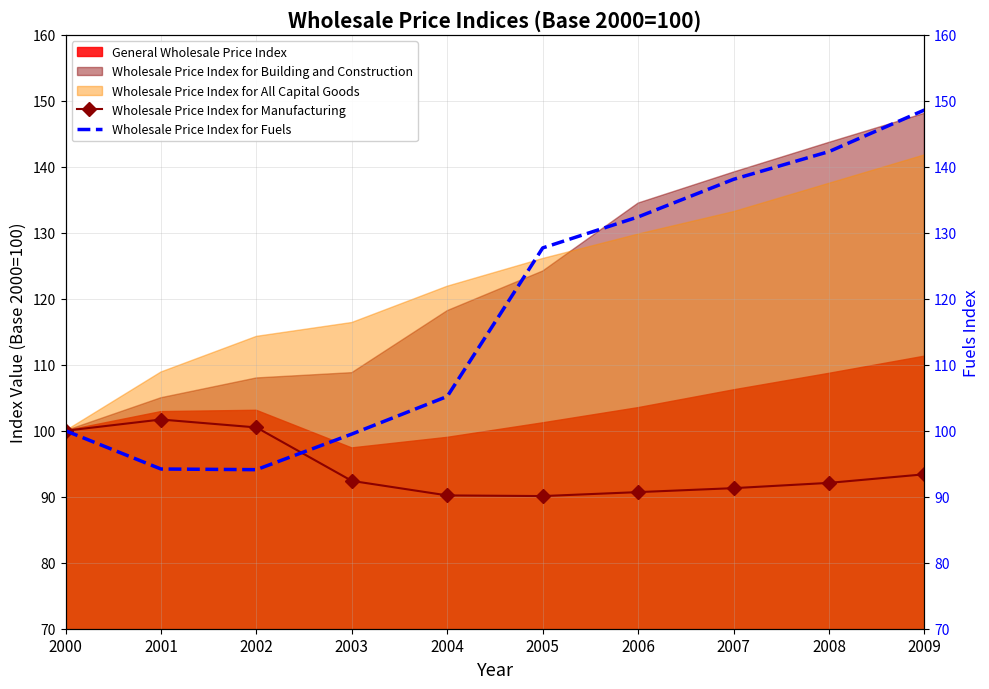

Where do Wholesale Price Index for Fuels and Wholesale Price Index for Manufacturing first cross each other?

2002 and 2003